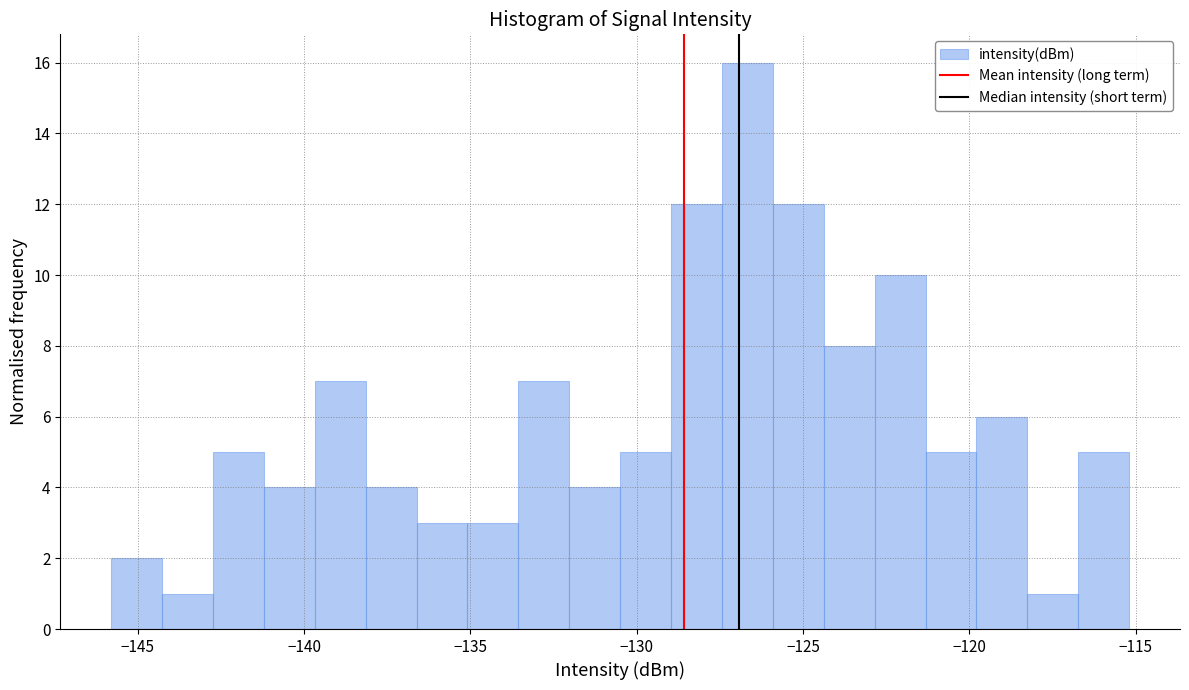

Read against the x-axis, roughly where is the centre of the tallest bar?

-126.5